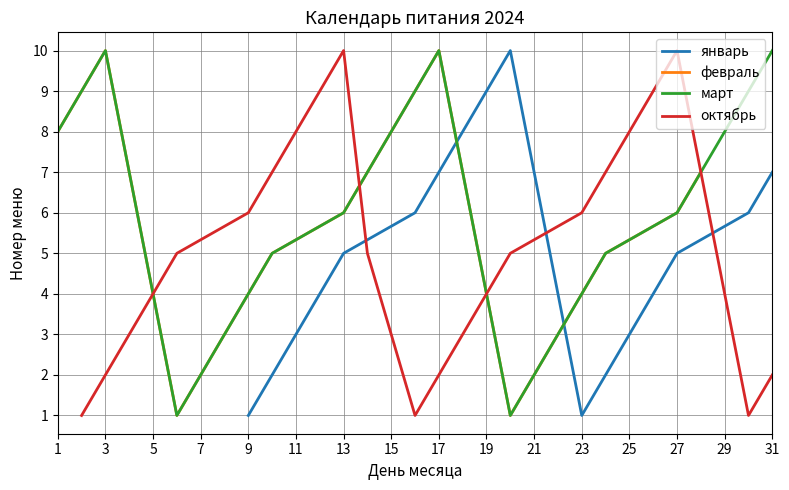

What is the smallest value displayed?

1